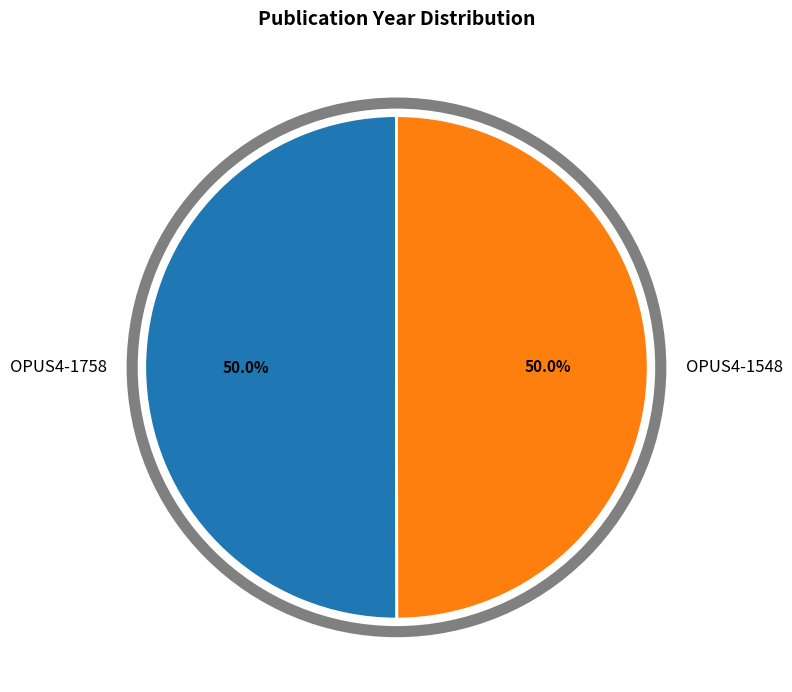

How much of the chart is everything except OPUS4-1548?

50.0%